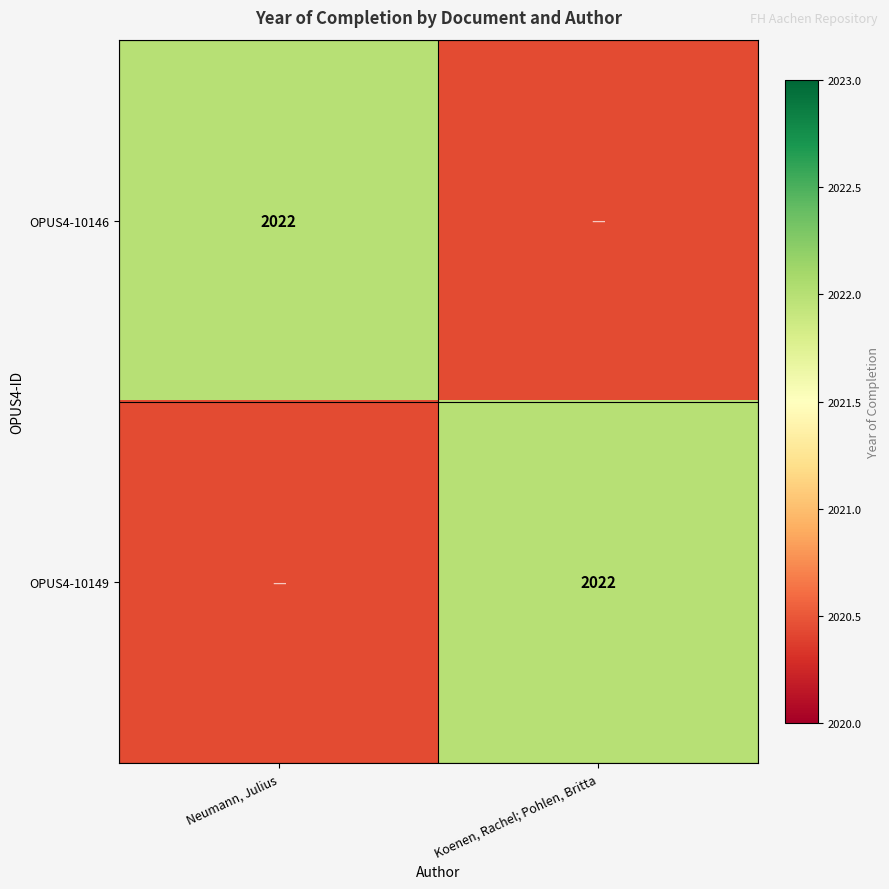

Is it true that OPUS4-10149 equals 2022 at Koenen, Rachel; Pohlen, Britta?

True